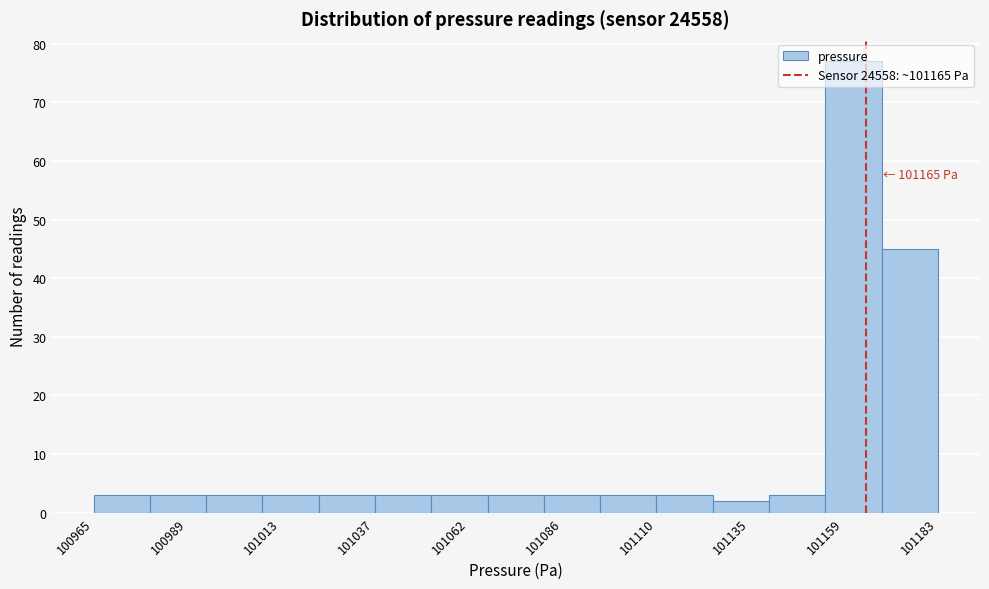

Read against the x-axis, roughly where is the centre of the tallest bar?

101160